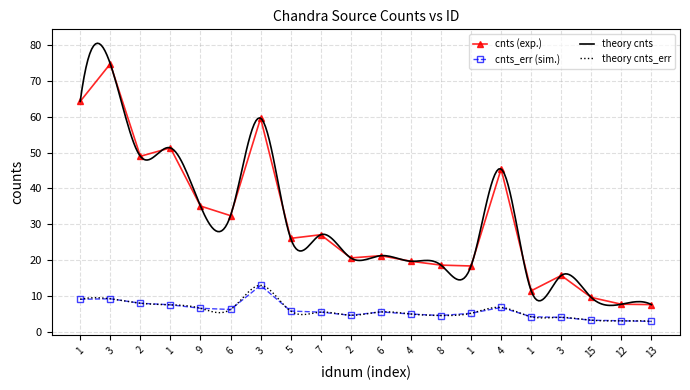

At which category does the chart reach its peak across all series?

3